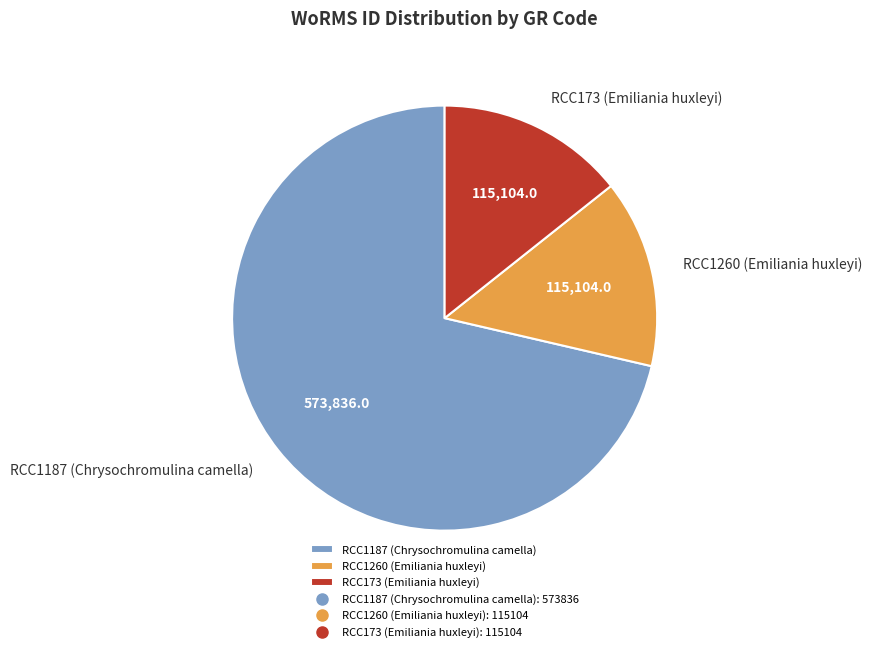

Combined, do RCC1260 (Emiliania huxleyi) and RCC1187 (Chrysochromulina camella) account for over 50%?

Yes